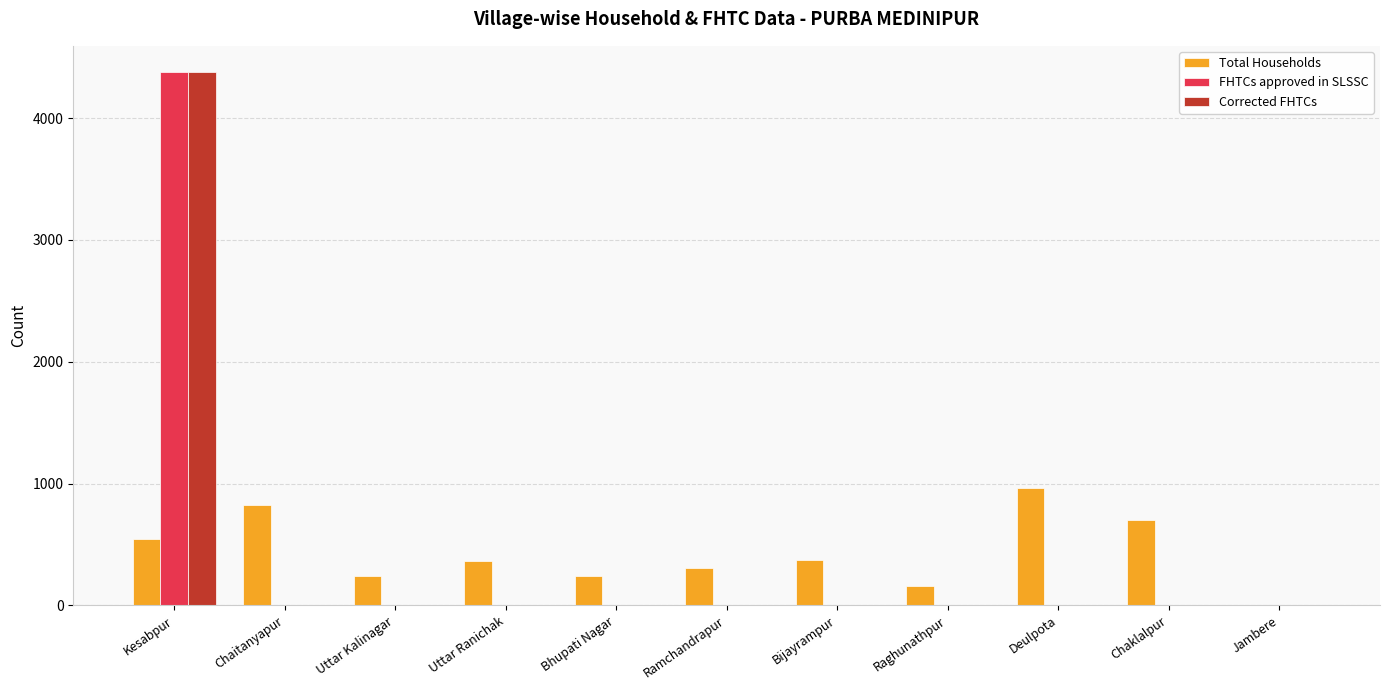

The FHTCs approved in SLSSC series shows 1483 at Deulpota. True or false?

False